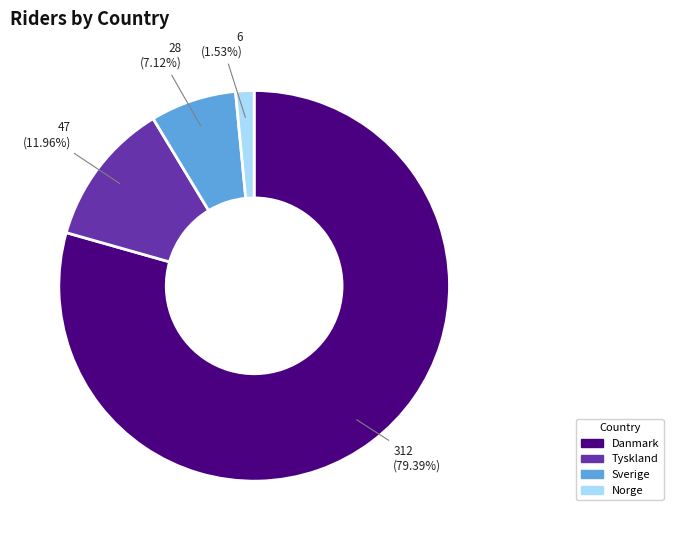

To the nearest percent, what is the difference between the largest and smallest slice percentages?

78%